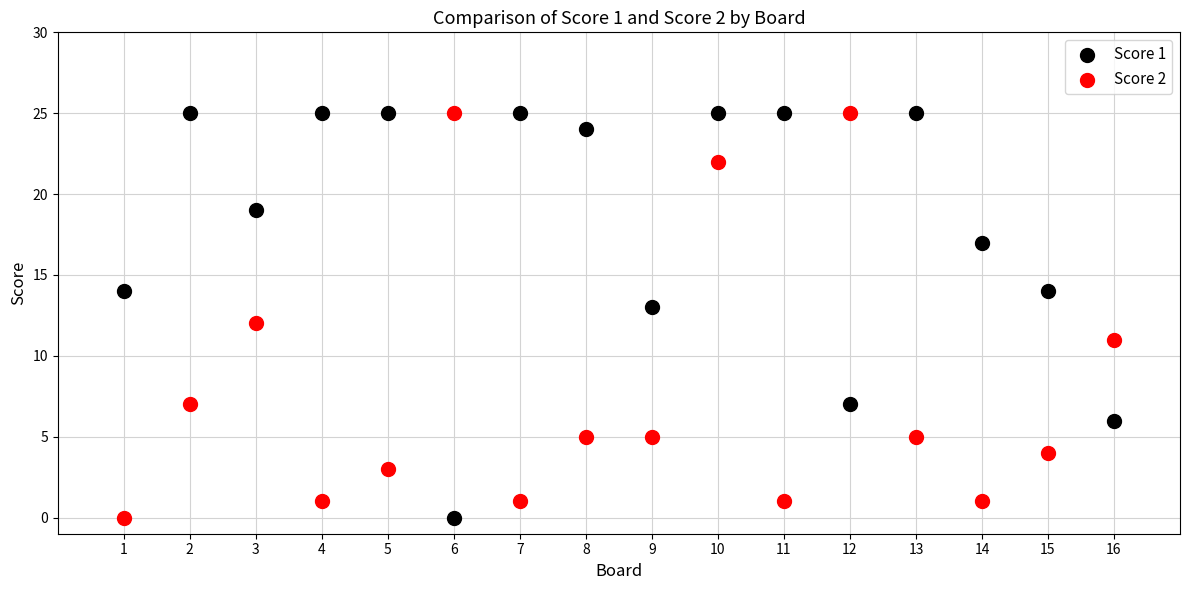

What is the X range (max minus min) for the scatter plot?

15